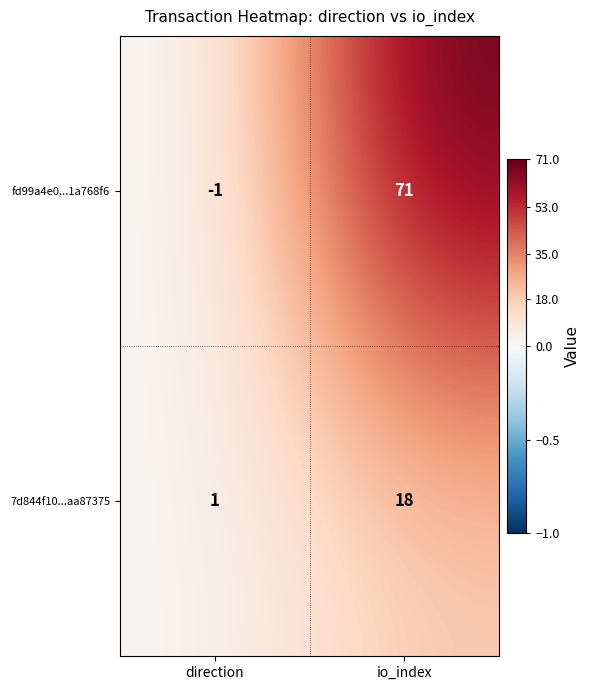

Reading left to right, transcribe all the data shown in this chart.

fd99a4e0...1a768f6: -1	71
7d844f10...aa87375: 1	18